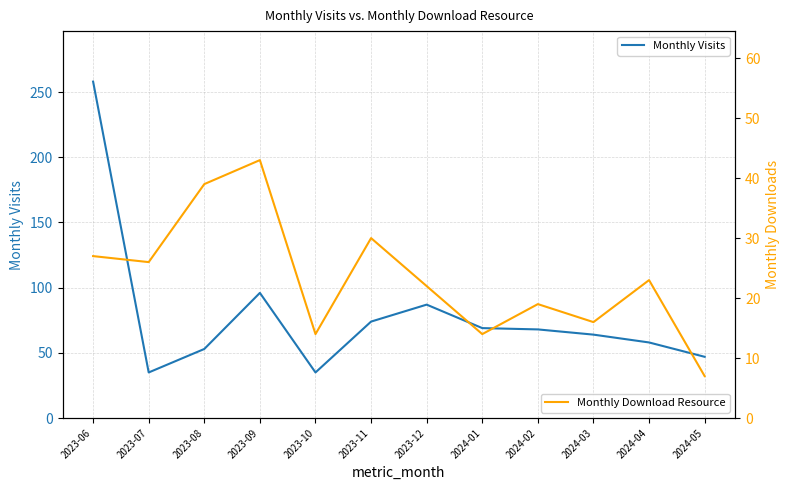

What is the sum of all Monthly Download Resource values?

280